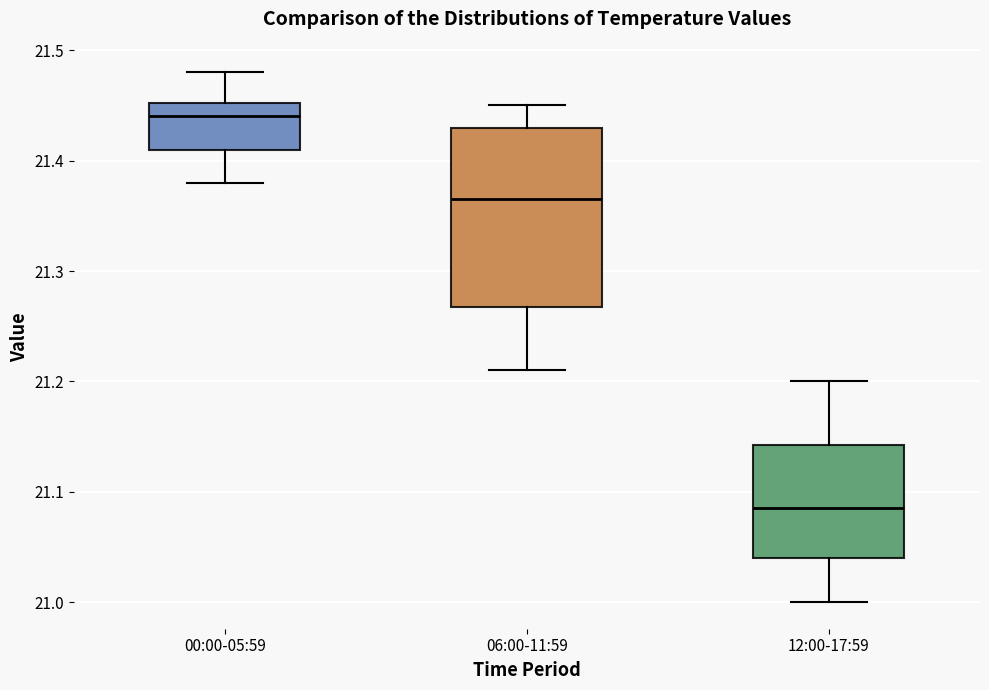

Reading left to right, transcribe this box plot: for each box, give where its median line is, the range the box spans, and where its two whiskers end, as read against the y-axis. The values are not printed on the chart, so give them approximately, as read against the axis.

00:00-05:59: median 21.44, box 21.41 to 21.45, whiskers 21.38 to 21.48
06:00-11:59: median 21.37, box 21.27 to 21.43, whiskers 21.21 to 21.45
12:00-17:59: median 21.09, box 21.04 to 21.14, whiskers 21.00 to 21.20